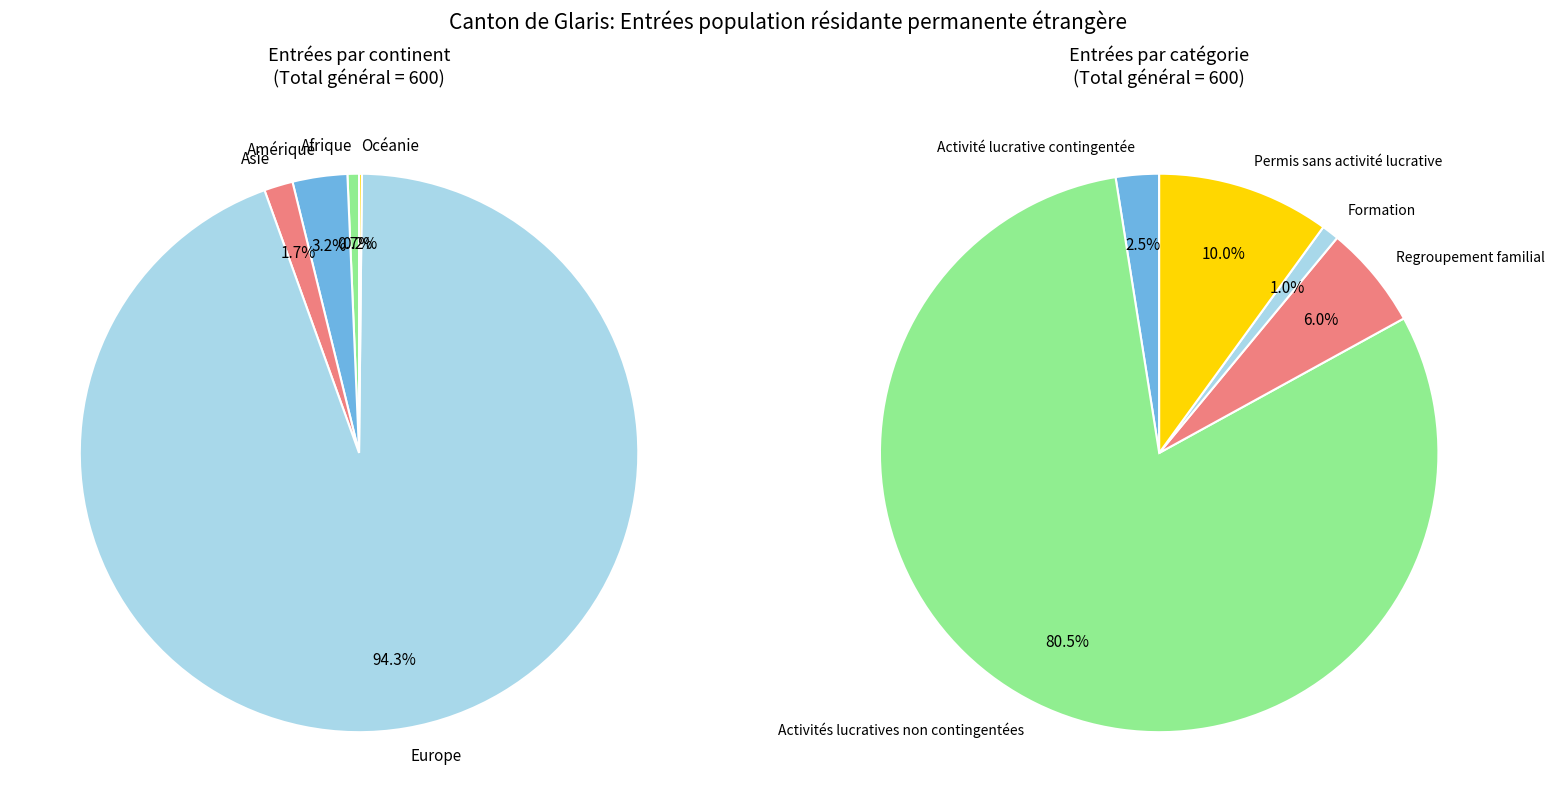

Which slice is the smallest?

Océanie